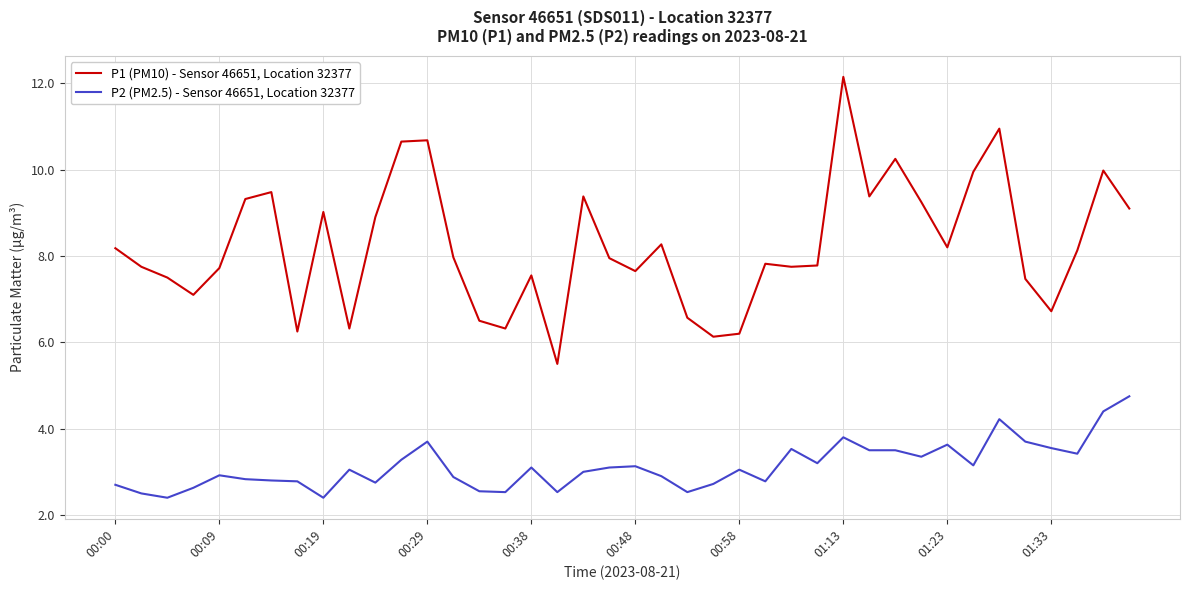

What is the greatest value displayed?

12.2